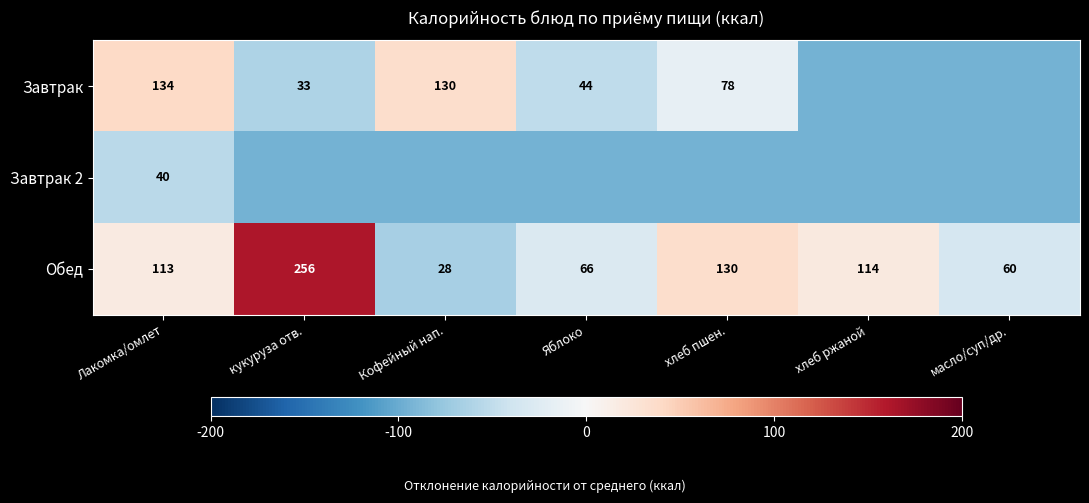

What is the minimum value shown in the chart?

-94.3